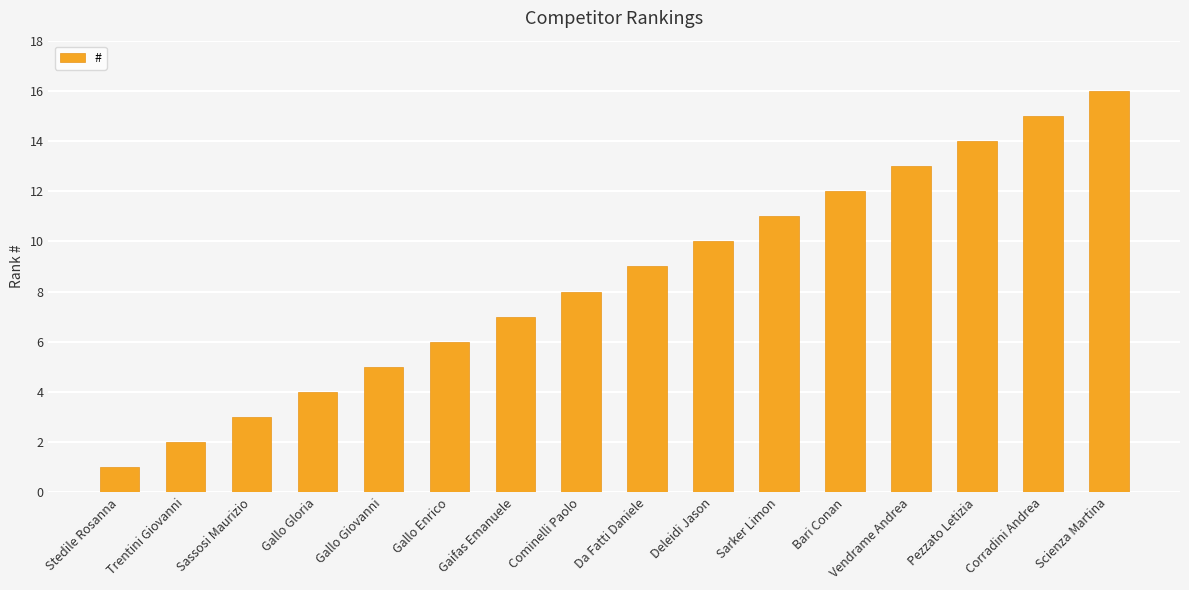

What is the difference between the second highest and second lowest values?

13